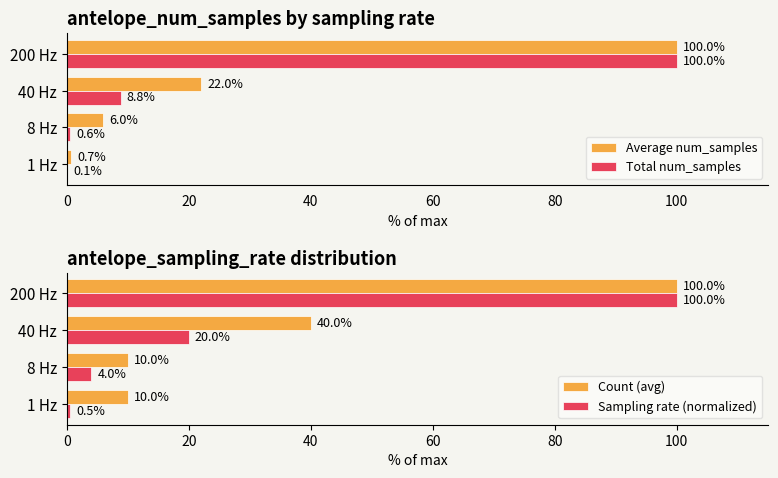

The value of Count (avg) at 8 Hz is 10.0. True or false?

True